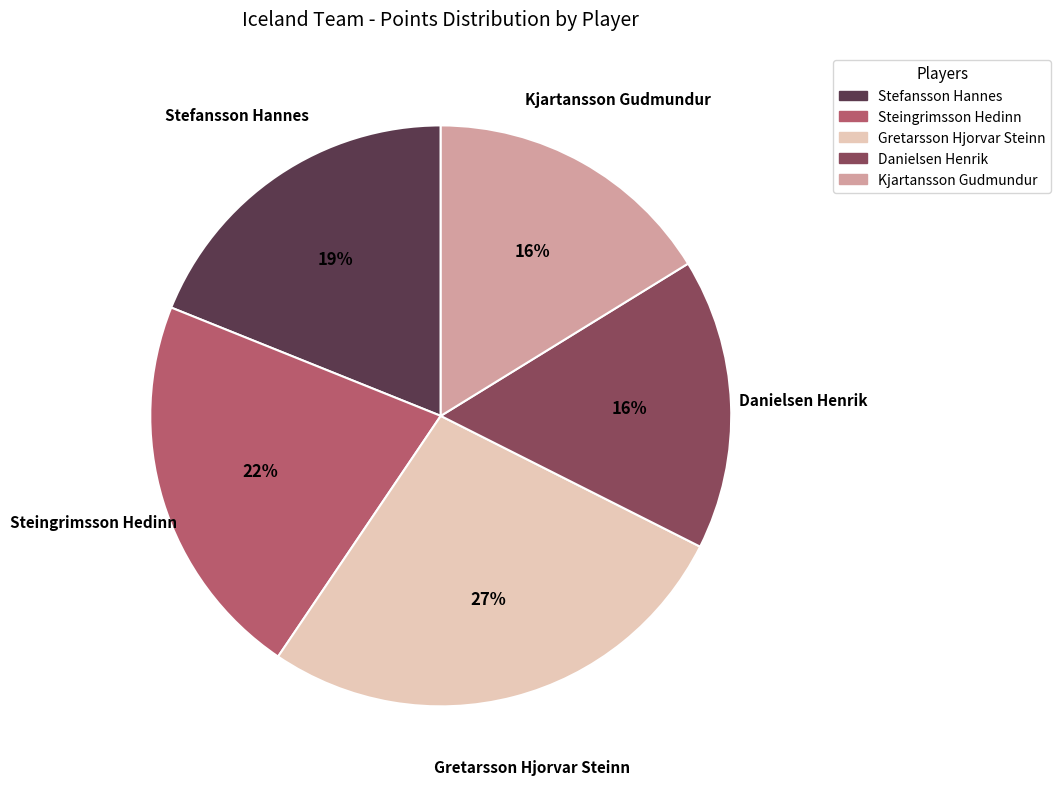

The Stefansson Hannes slice represents 19% of the pie. True or false?

True